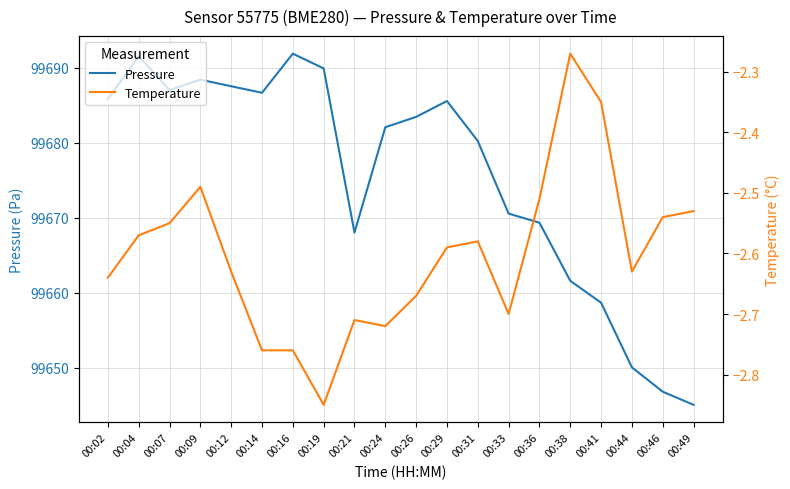

At 00:12, list the series in order from largest to smallest.

Pressure, Temperature